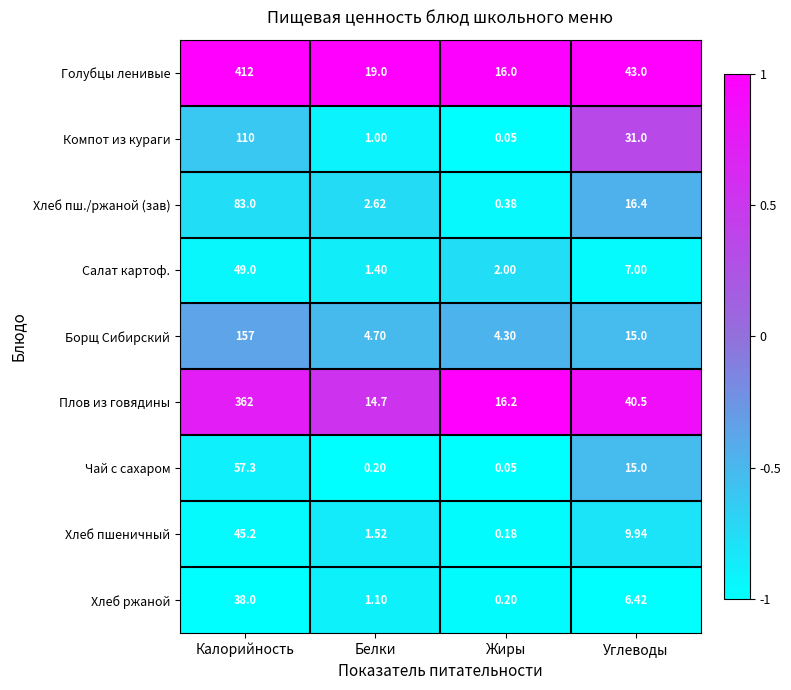

Count the number of categories in the chart.

4